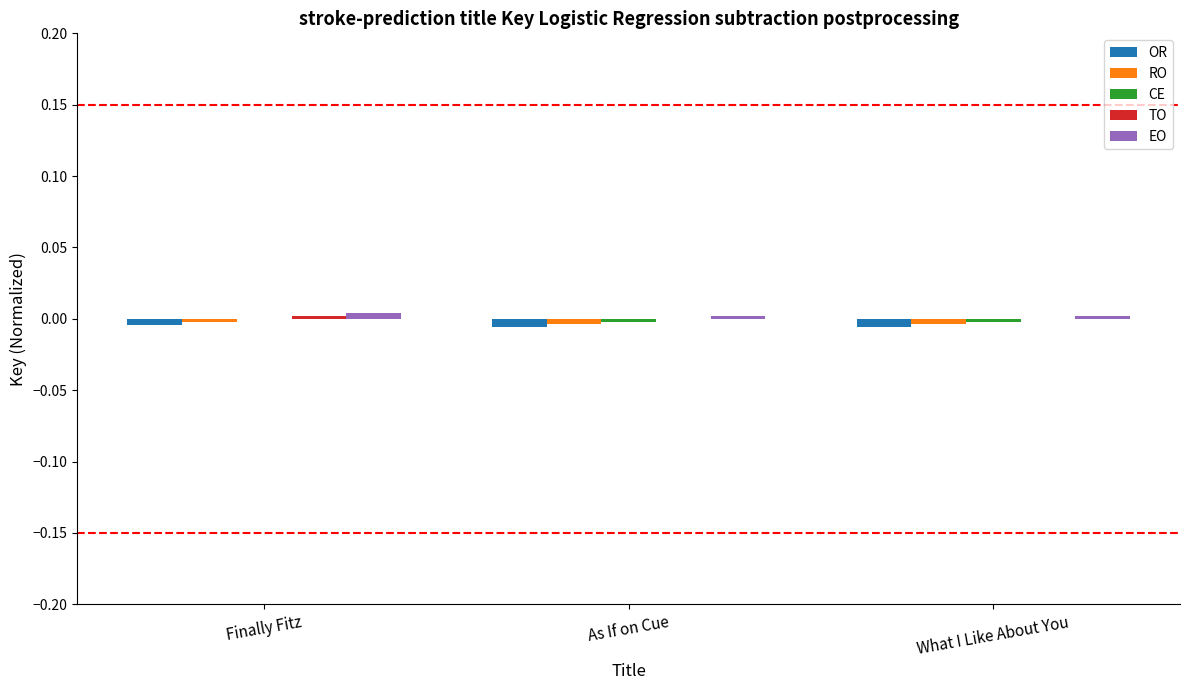

Is it true that OR equals -0.0 at What I Like About You?

True